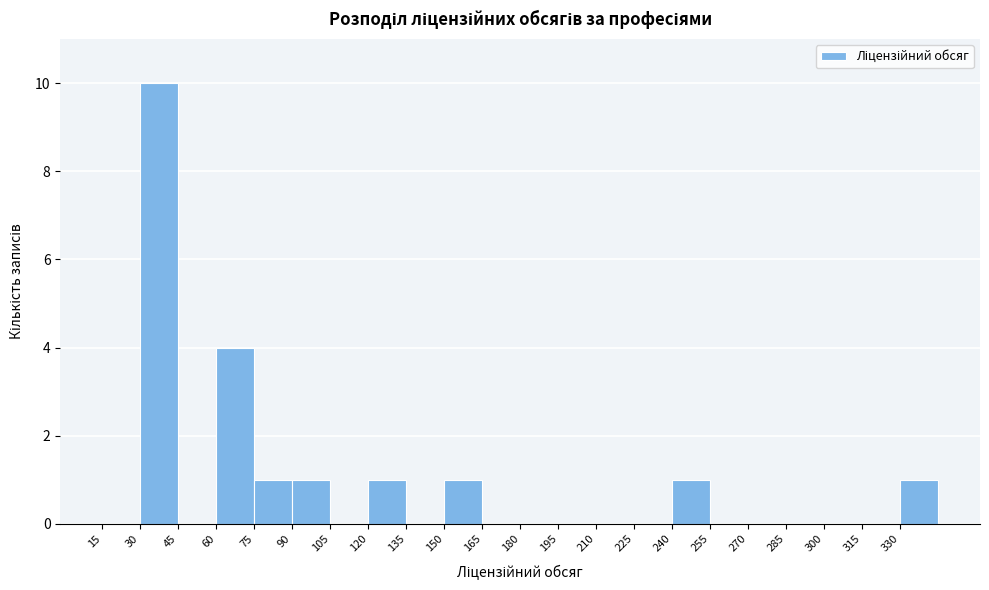

Reading left to right, transcribe this chart: for each bar, give the range it covers on the x-axis and its height. Neither the bar edges nor the heights are printed on the chart, so give them approximately, as read against the axes.

15 to 30: 0
30 to 45: 10
45 to 60: 0
60 to 75: 4
75 to 90: 1
90 to 105: 1
105 to 120: 0
120 to 135: 1
135 to 150: 0
150 to 165: 1
165 to 180: 0
180 to 195: 0
195 to 210: 0
210 to 225: 0
225 to 240: 0
240 to 255: 1
255 to 270: 0
270 to 285: 0
285 to 300: 0
300 to 315: 0
315 to 330: 0
330 to 345: 1